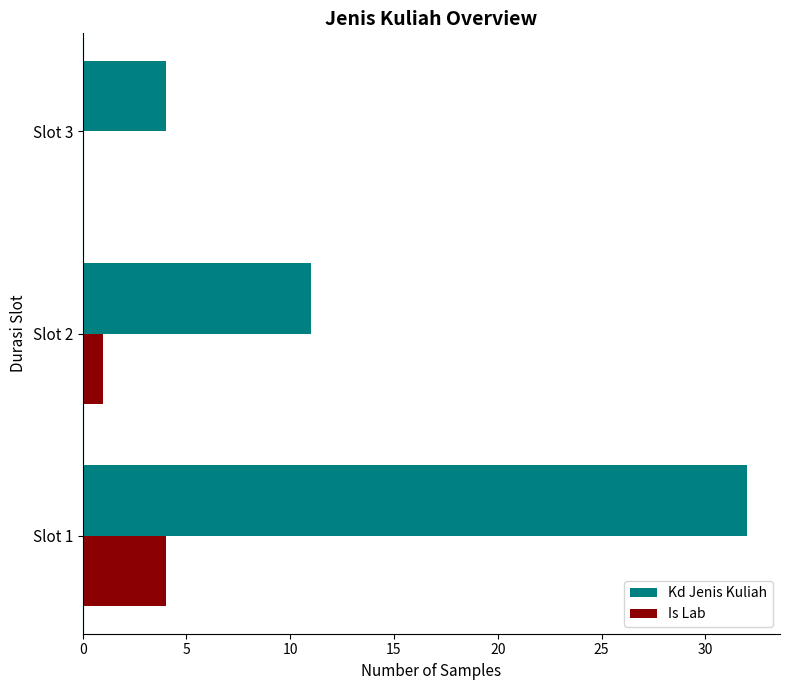

At which category is the sum across all series the highest?

Slot 1